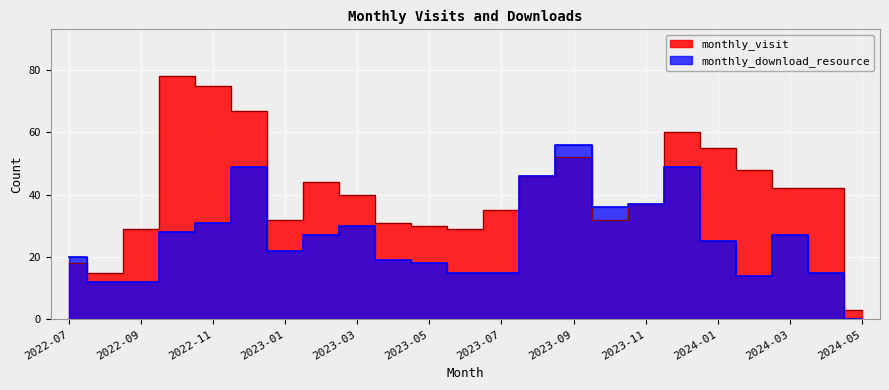

What is the average value of the monthly_download_resource series?

26